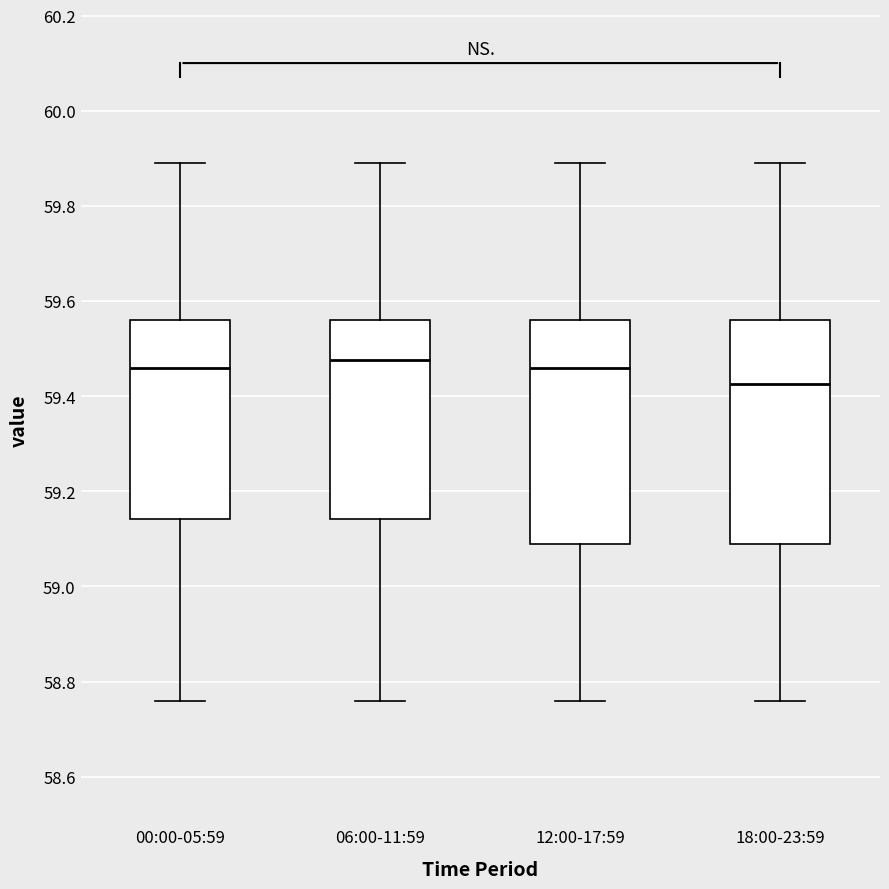

Reading left to right, transcribe this box plot: for each box, give where its median line is, the range the box spans, and where its two whiskers end, as read against the y-axis. The values are not printed on the chart, so give them approximately, as read against the axis.

00:00-05:59: median 59.46, box 59.14 to 59.56, whiskers 58.76 to 59.90
06:00-11:59: median 59.48, box 59.14 to 59.56, whiskers 58.76 to 59.90
12:00-17:59: median 59.46, box 59.10 to 59.56, whiskers 58.76 to 59.90
18:00-23:59: median 59.42, box 59.10 to 59.56, whiskers 58.76 to 59.90